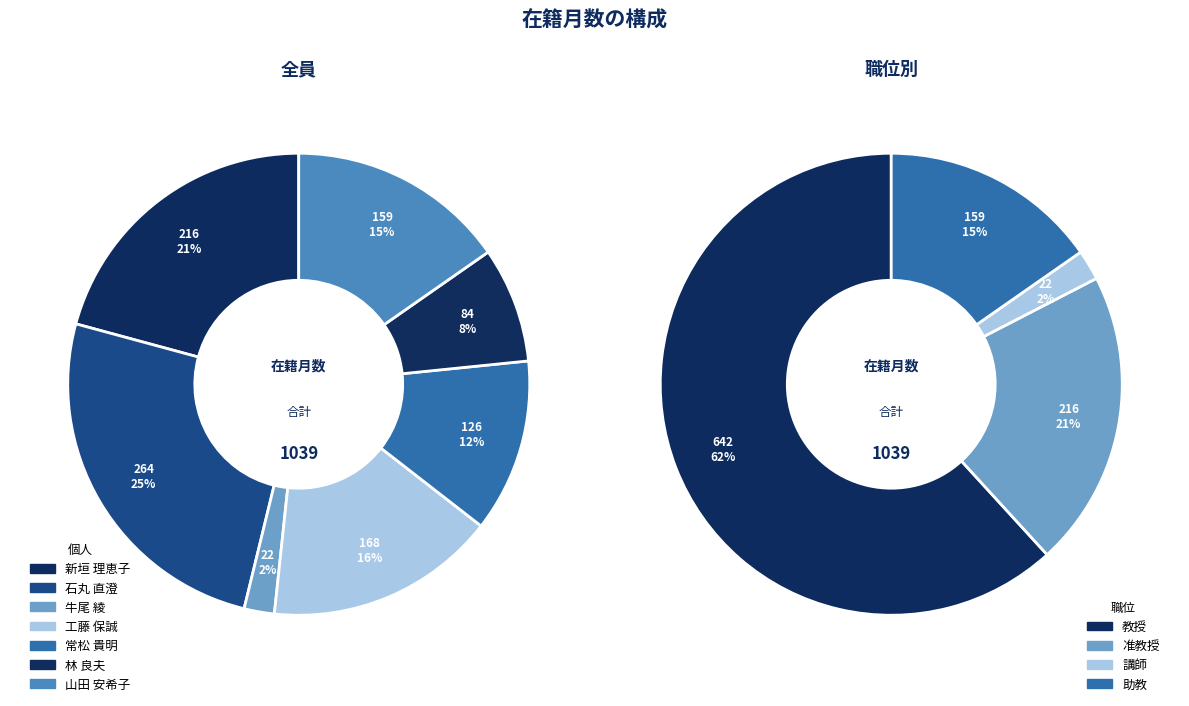

What is the change in value from 石丸 直澄 to 山田 安希子?

-105